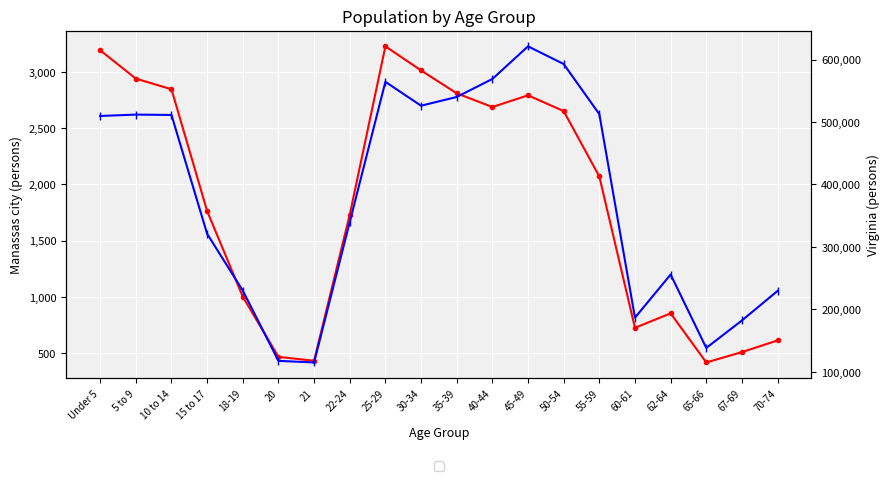

At which category is the sum across all series the highest?

45-49